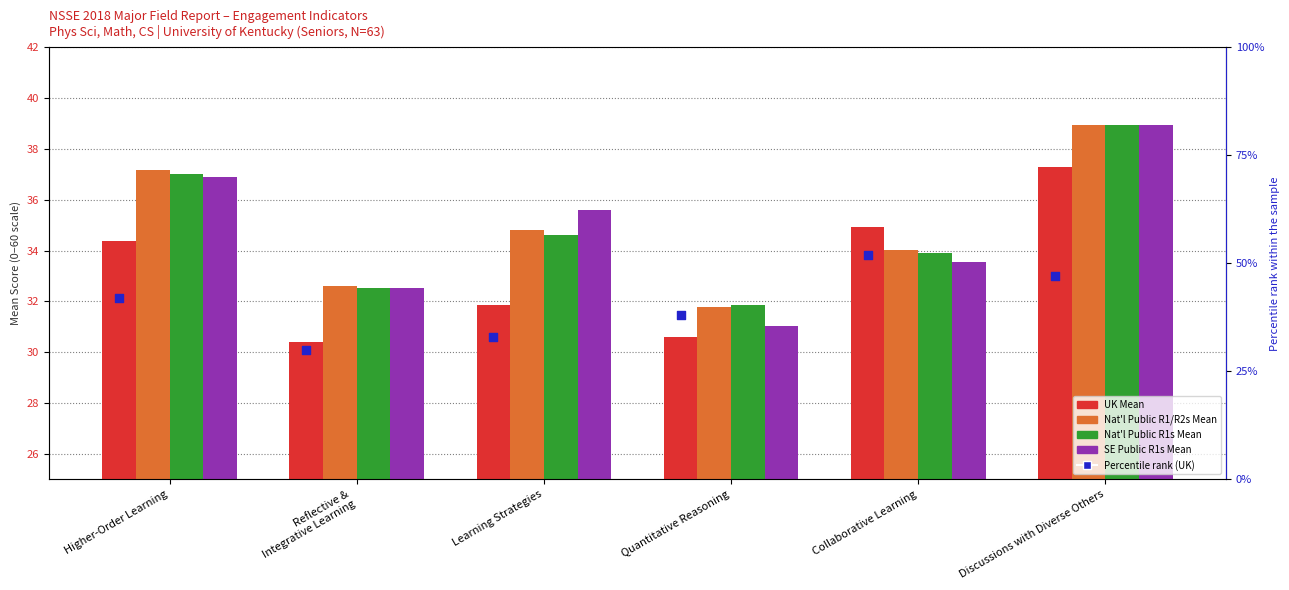

Is the value of UK at Learning Strategies greater than the value of Nat'l Public R1s at Learning Strategies?

No